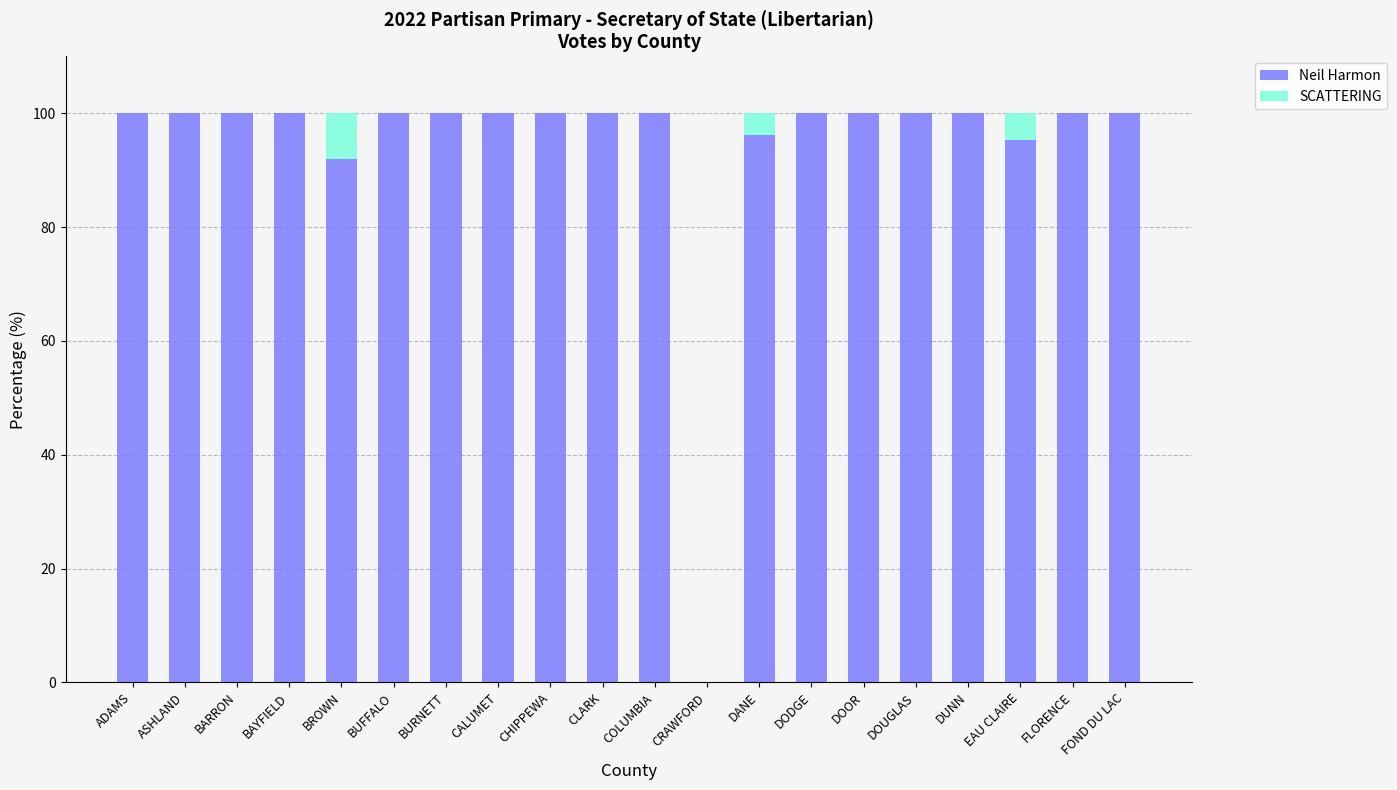

Are the bars grouped side by side (vs. stacked)?

No